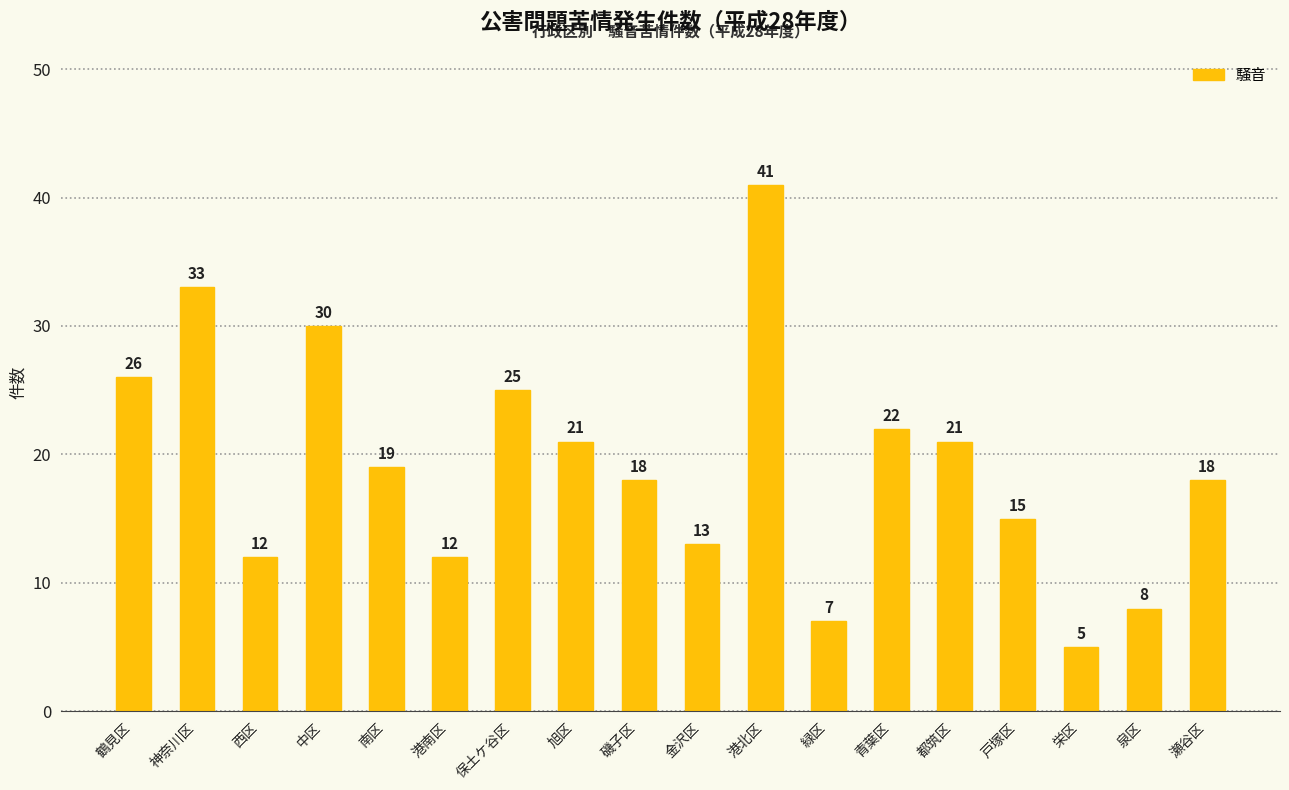

What is the change in value from 西区 to 旭区?

+9